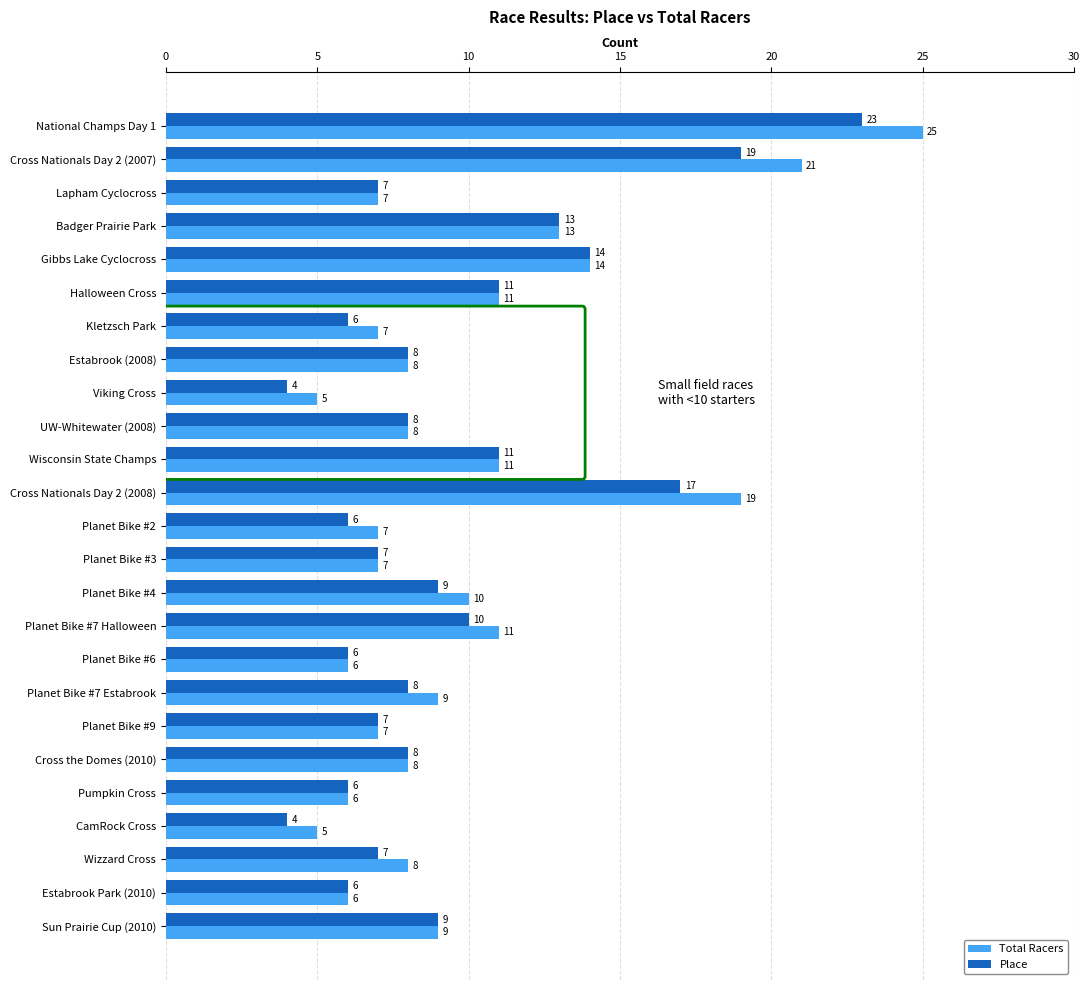

What is the difference between the second highest and second lowest values in the Place series?

15